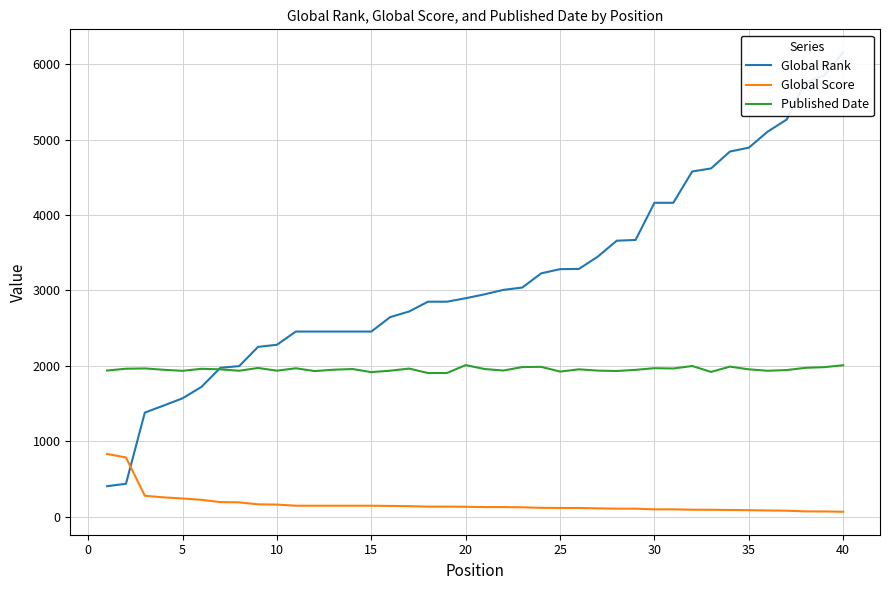

True or false: Published Date and Global Score cross at least once.

False